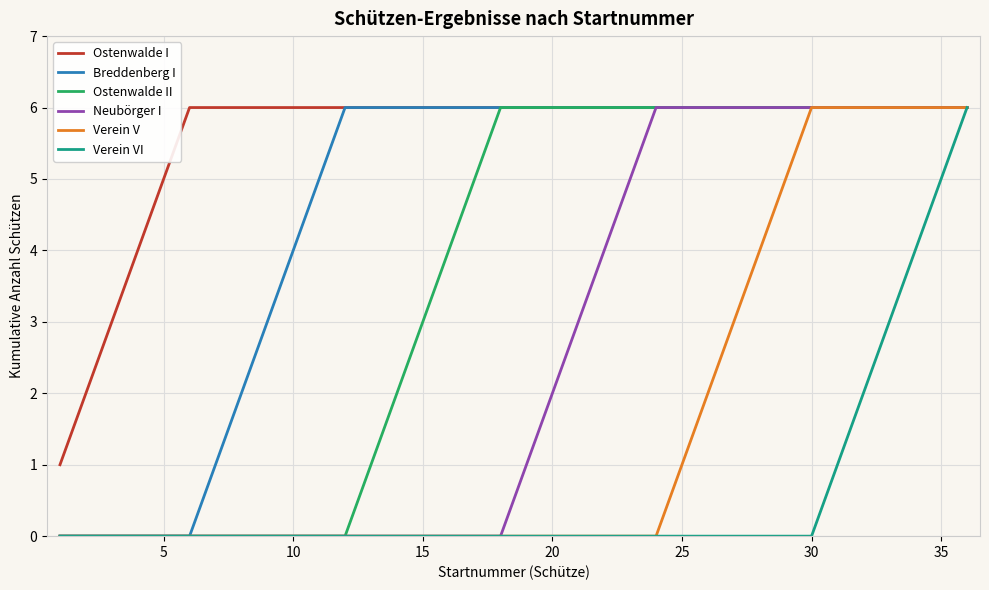

What is the maximum value for Breddenberg I?

6